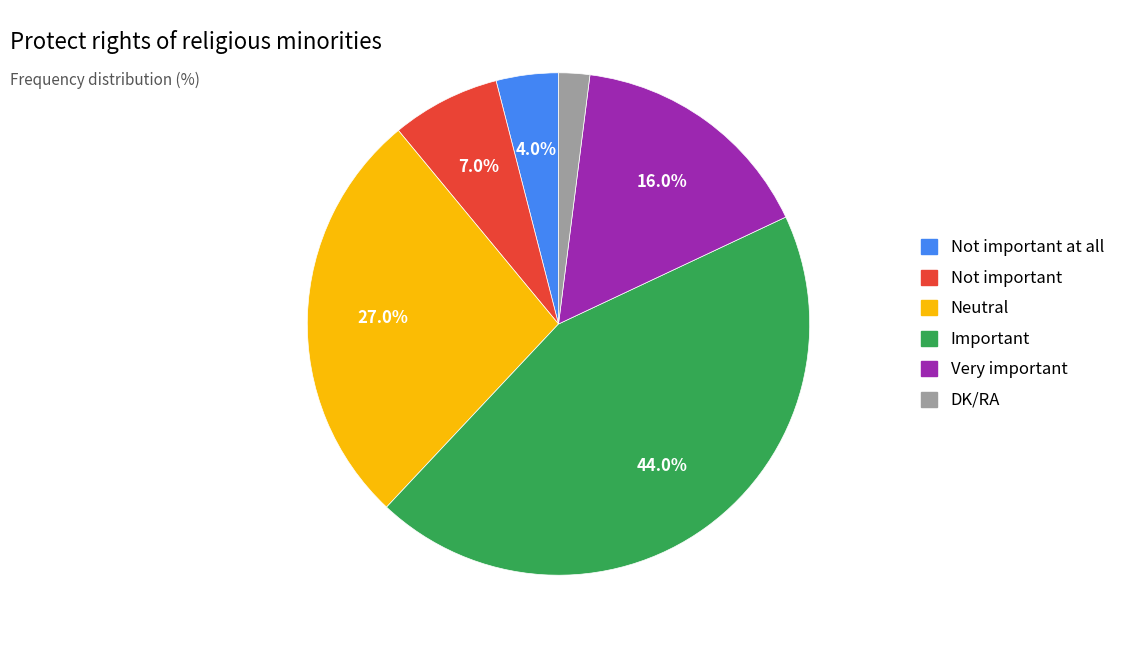

Does any single category account for the majority?

No